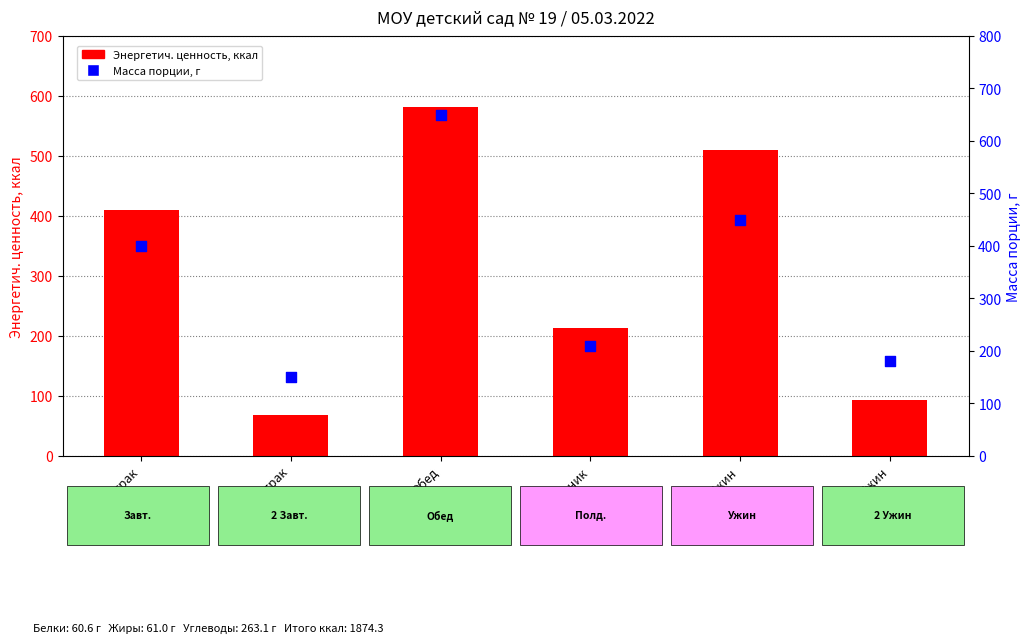

At which category is the sum across all series the highest?

Обед